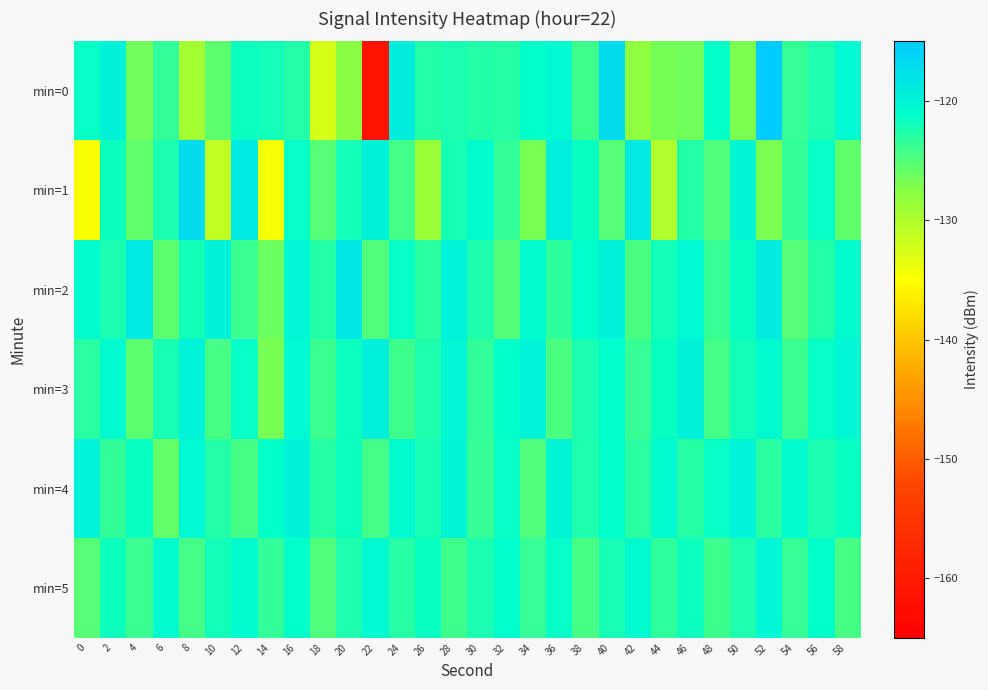

At which category is the sum across all series the highest?

52